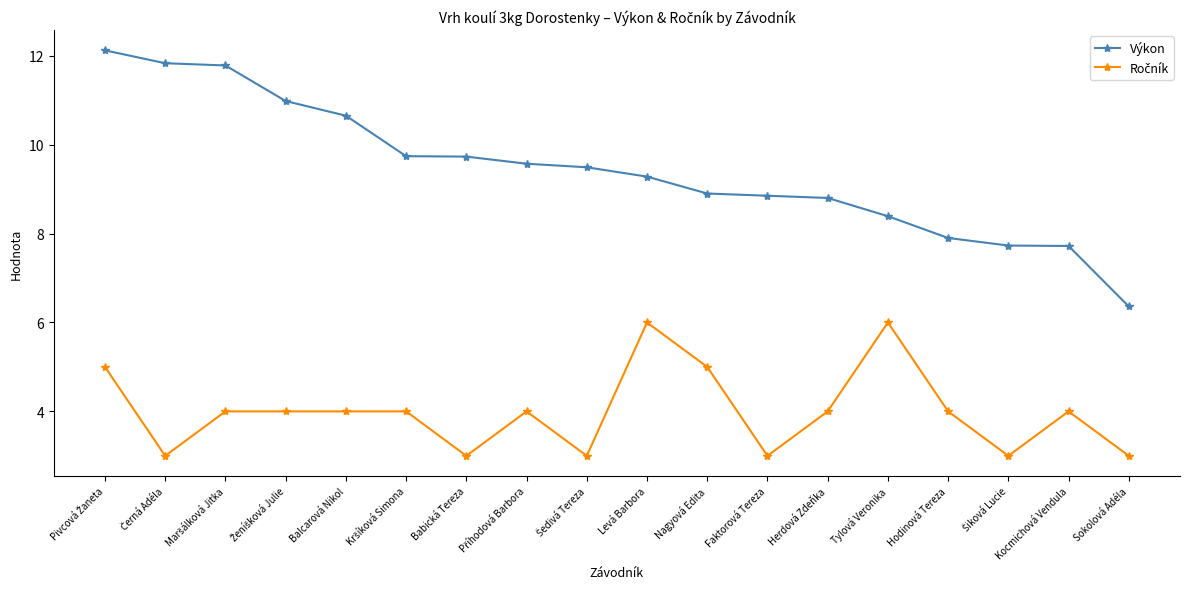

The value of Výkon at Babická Tereza is 9.7. True or false?

True